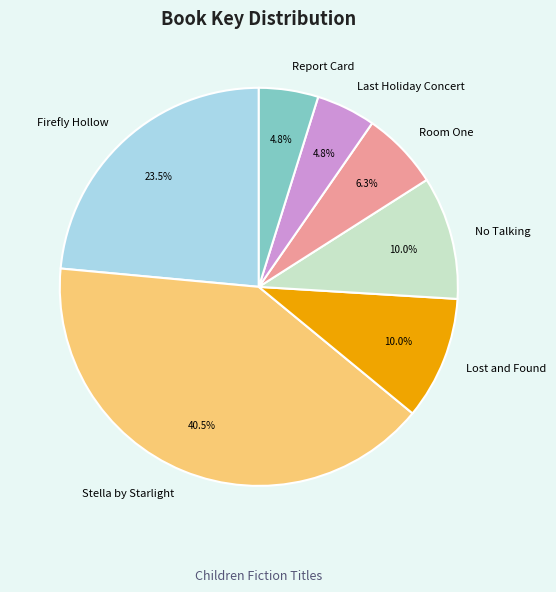

Which category has the biggest portion of the pie?

Stella by Starlight